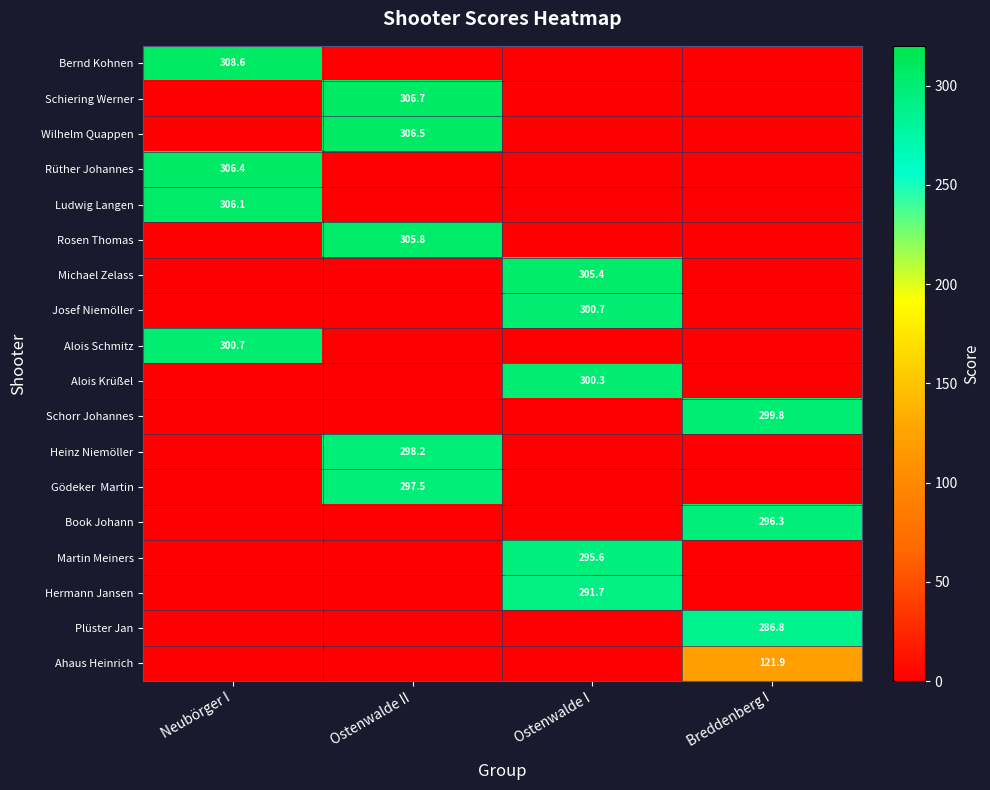

At which category does the chart reach its peak across all series?

Neubörger I